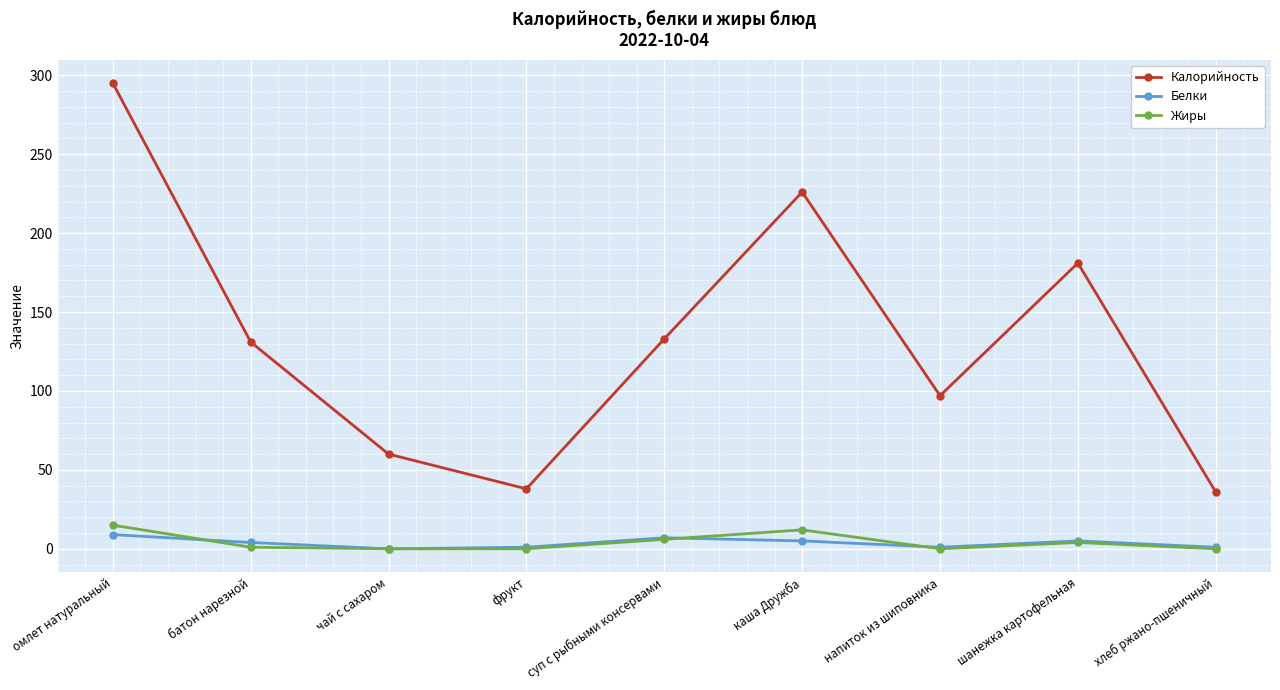

In Жиры, how many points are higher than both neighbors (excluding endpoints)?

2